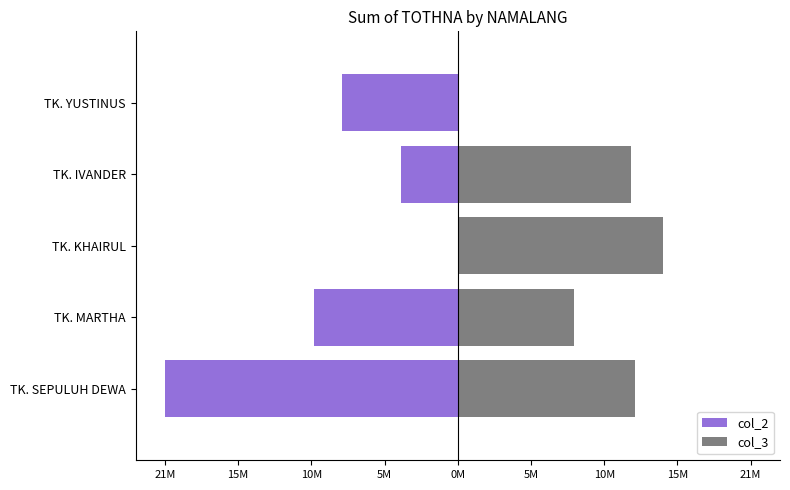

Reading left to right, extract all data points from this chart.

col_2: -21204000	-10387500	0	-4104000	-8379000
col_3: 12825000	8394000	14877000	12568500	0